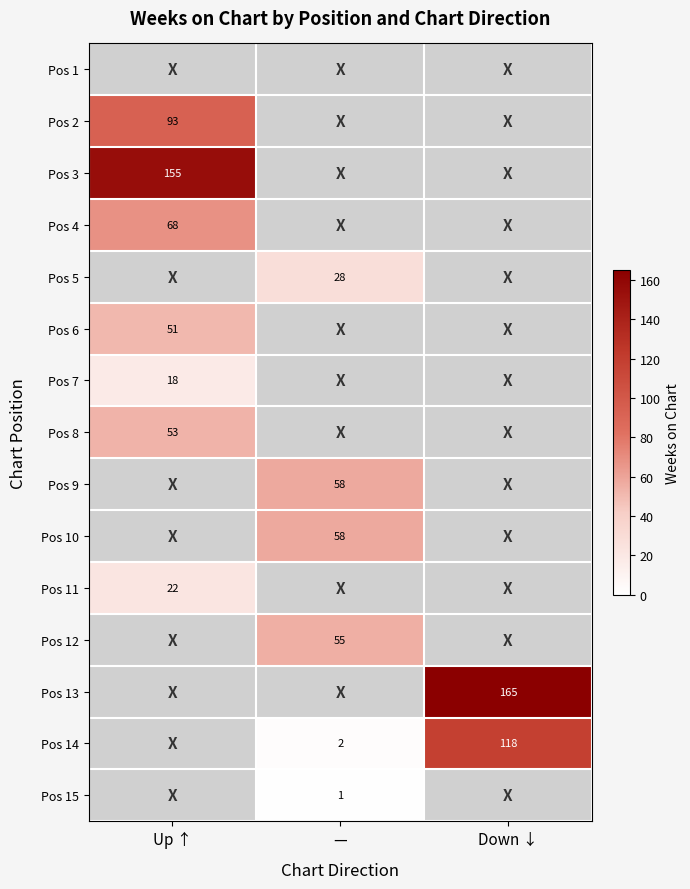

Is it true that Pos 2 equals 93 at Up ↑?

True